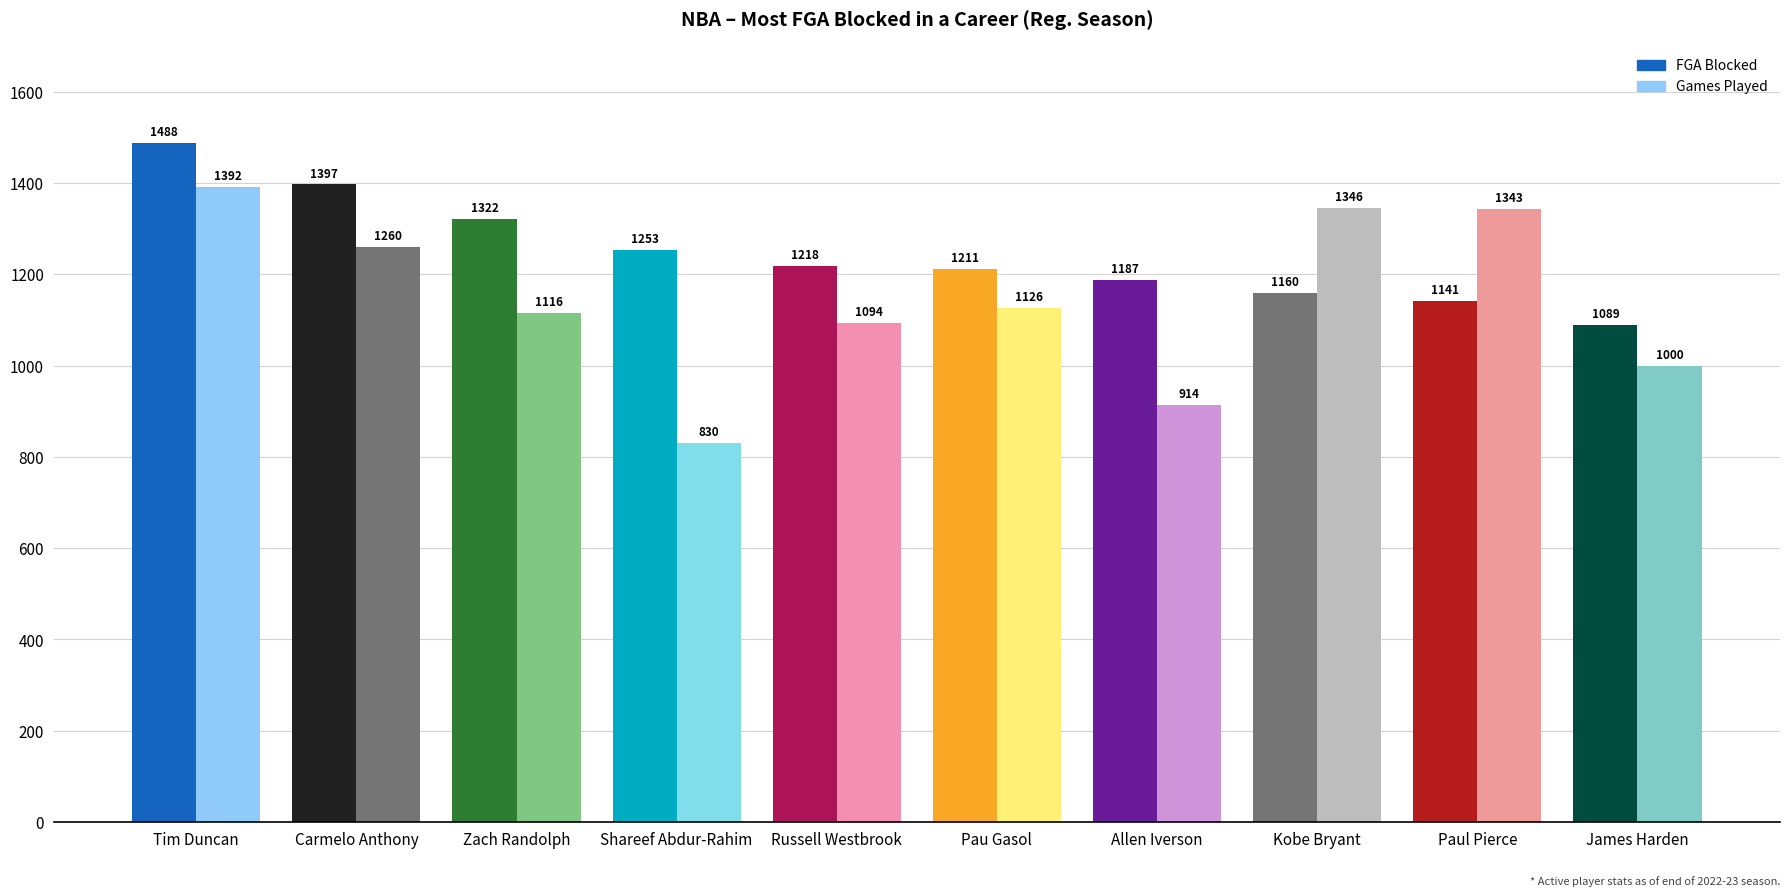

What are all the series names shown in the legend?

FGA Blocked, Games Played